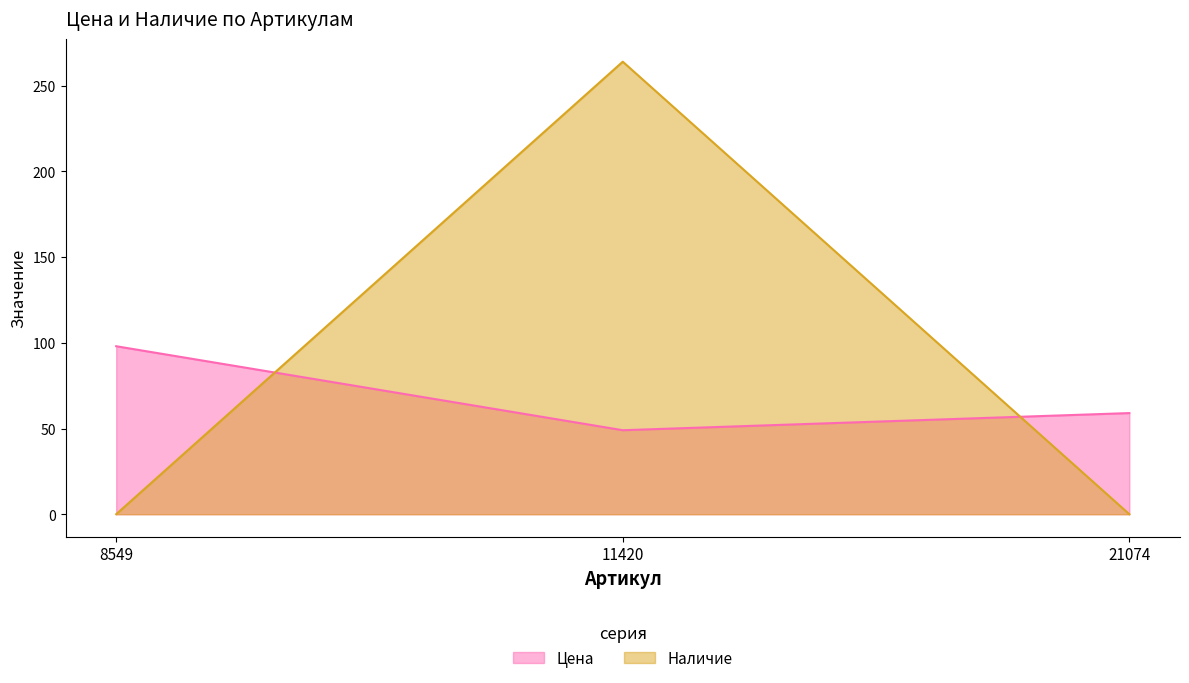

How many values in the Цена series exceed 59?

1